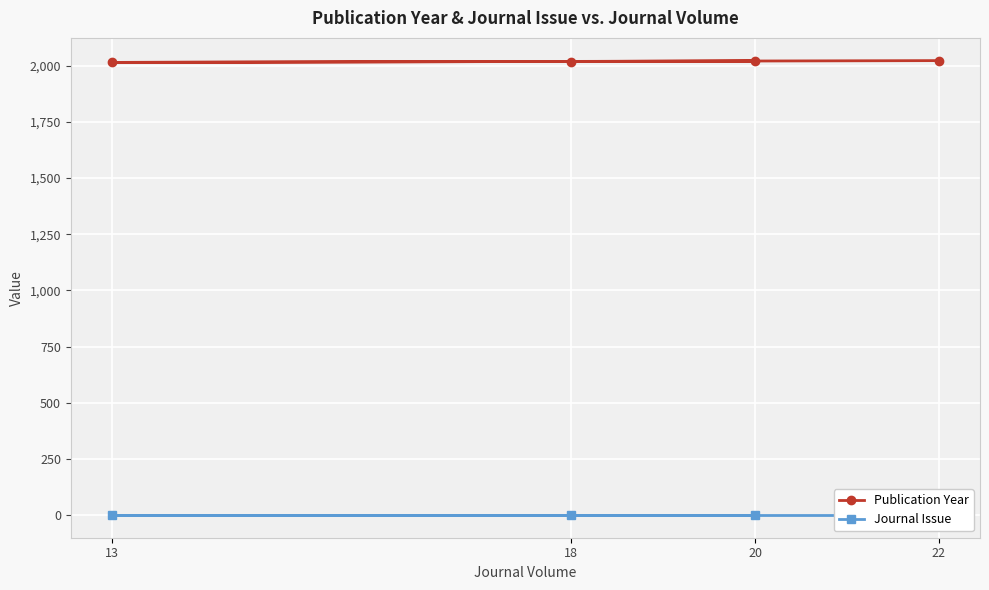

What is the difference between the highest and lowest values at 20?

2019